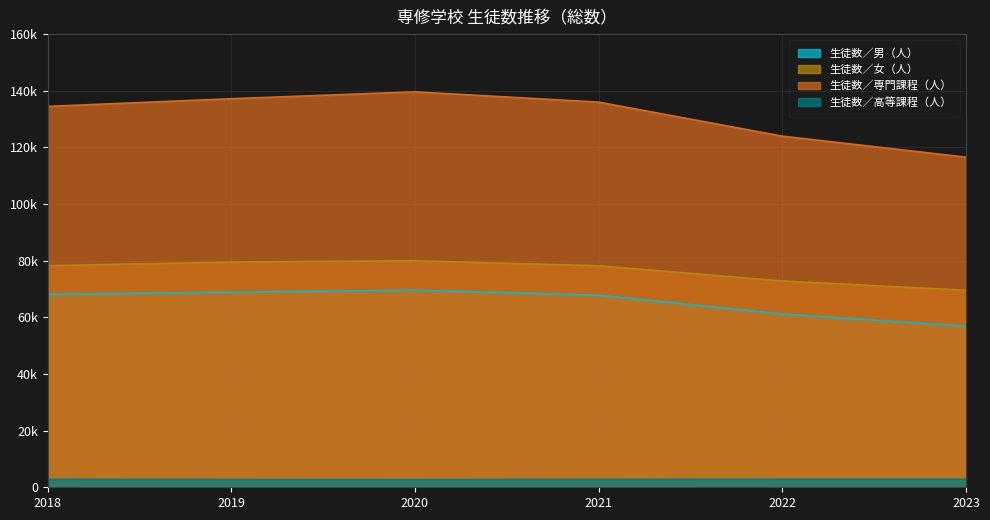

What are all the series names shown in the legend?

生徒数／男（人）, 生徒数／女（人）, 生徒数／専門課程（人）, 生徒数／高等課程（人）